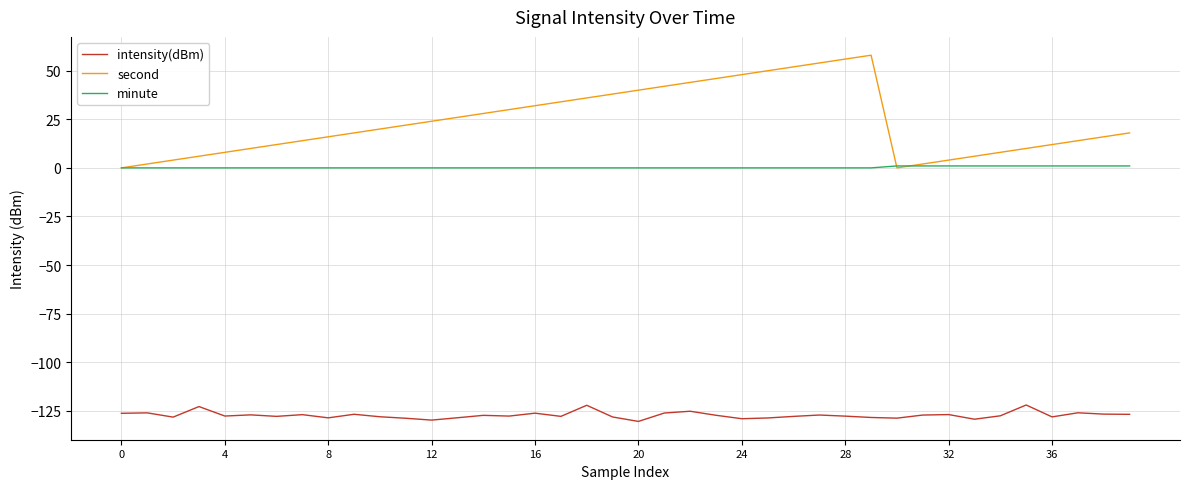

What is the minimum value shown in the chart?

-130.5